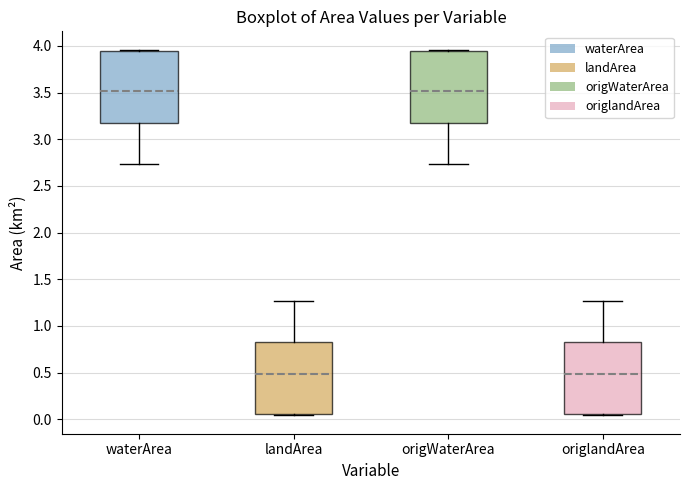

Reading left to right, transcribe this box plot: for each box, give where its median line is, the range the box spans, and where its two whiskers end, as read against the y-axis. The values are not printed on the chart, so give them approximately, as read against the axis.

waterArea: median 3.50, box 3.20 to 3.95, whiskers 2.75 to 3.95
landArea: median 0.50, box 0.05 to 0.85, whiskers 0.05 to 1.25
origWaterArea: median 3.50, box 3.20 to 3.95, whiskers 2.75 to 3.95
origlandArea: median 0.50, box 0.05 to 0.85, whiskers 0.05 to 1.25